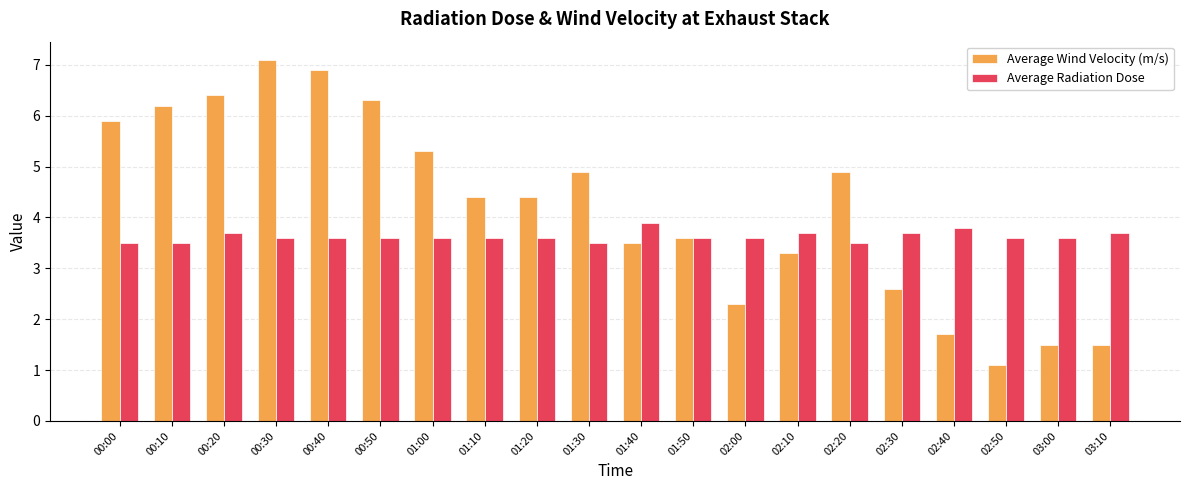

Reading left to right, list all the values displayed in this chart.

Average Wind Velocity (m/s): 5.9	6.2	6.4	7.1	6.9	6.3	5.3	4.4	4.4	4.9	3.5	3.6	2.3	3.3	4.9	2.6	1.7	1.1	1.5	1.5
Average Radiation Dose: 3.5	3.5	3.7	3.6	3.6	3.6	3.6	3.6	3.6	3.5	3.9	3.6	3.6	3.7	3.5	3.7	3.8	3.6	3.6	3.7